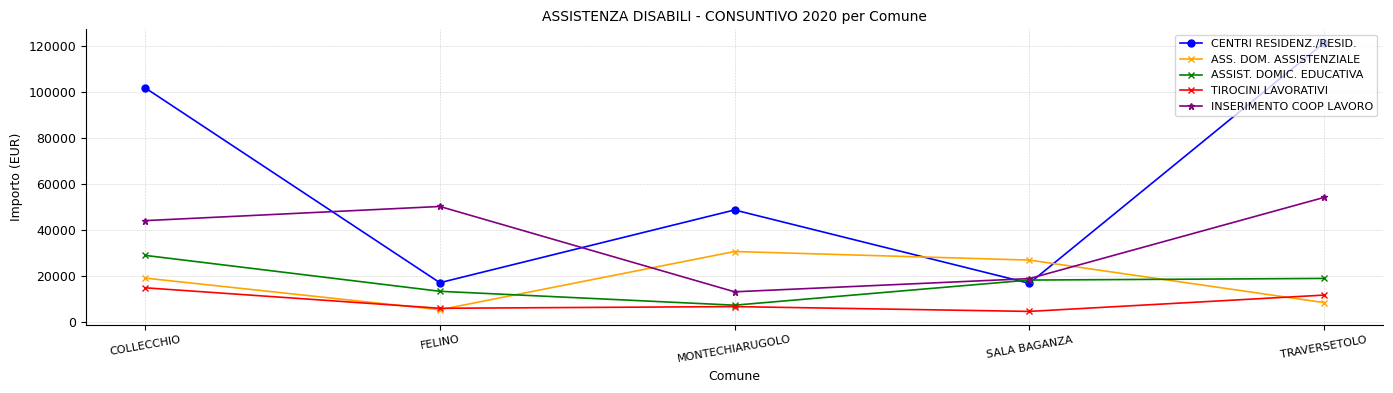

What is the sum of all CENTRI RESIDENZ./RESID. values?

306327.7